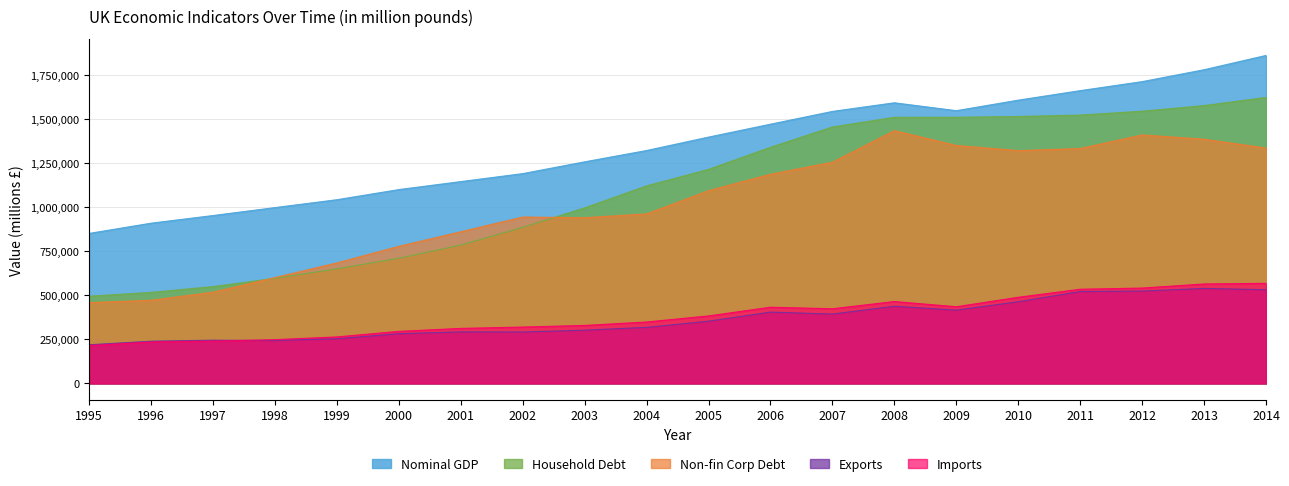

Count the number of data series in this chart.

5